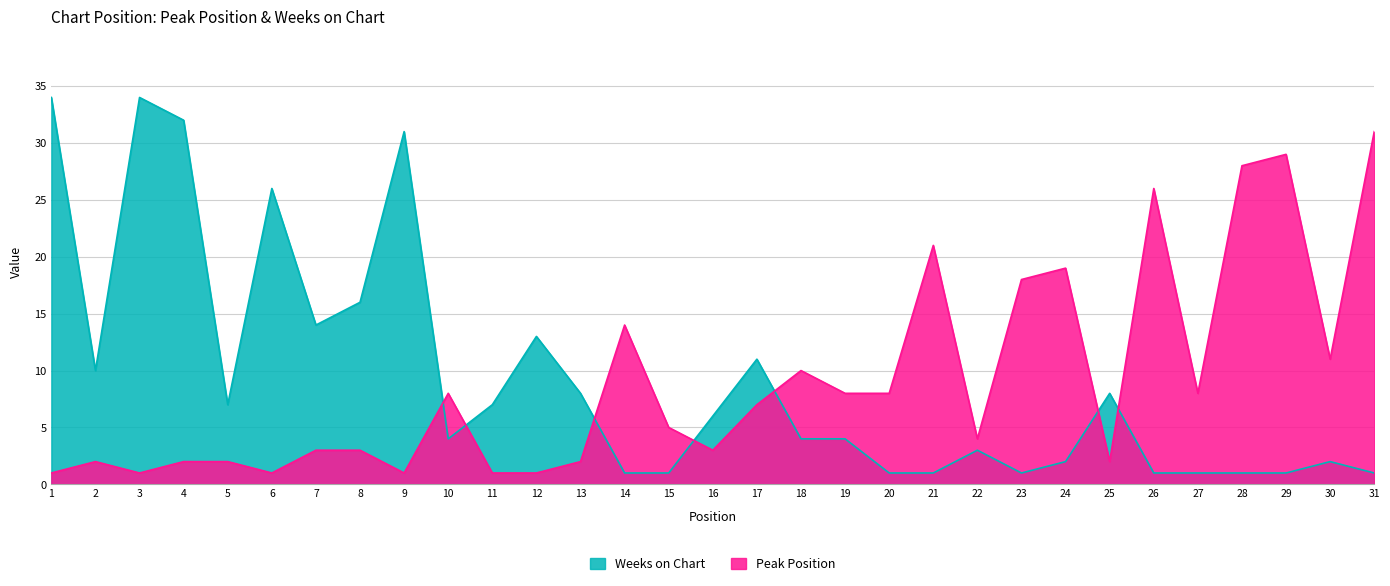

Which series has the widest spread of values?

Weeks on Chart